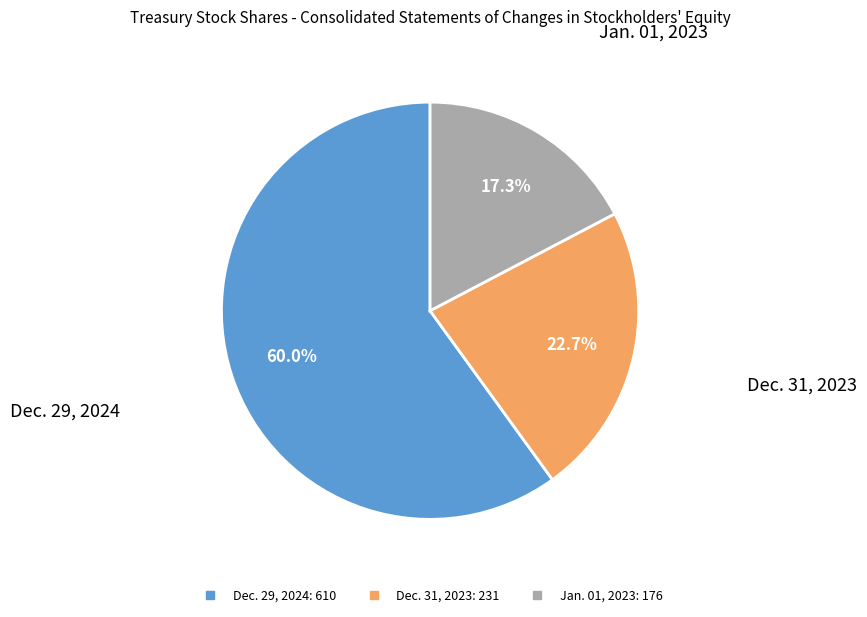

Between Dec. 29, 2024 and Jan. 01, 2023, which is larger?

Dec. 29, 2024